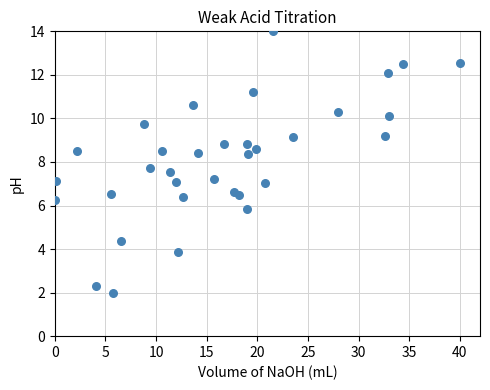

What is the range of X values (max minus min)?

40.0